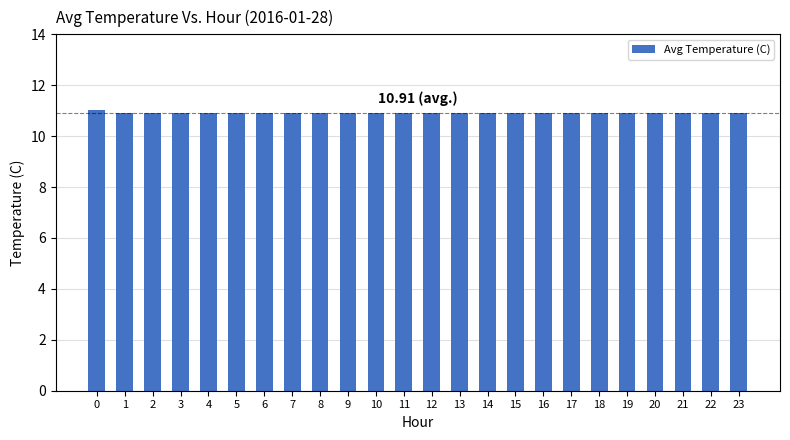

What is the ratio of the value at 16 to the value at 4?

1.0